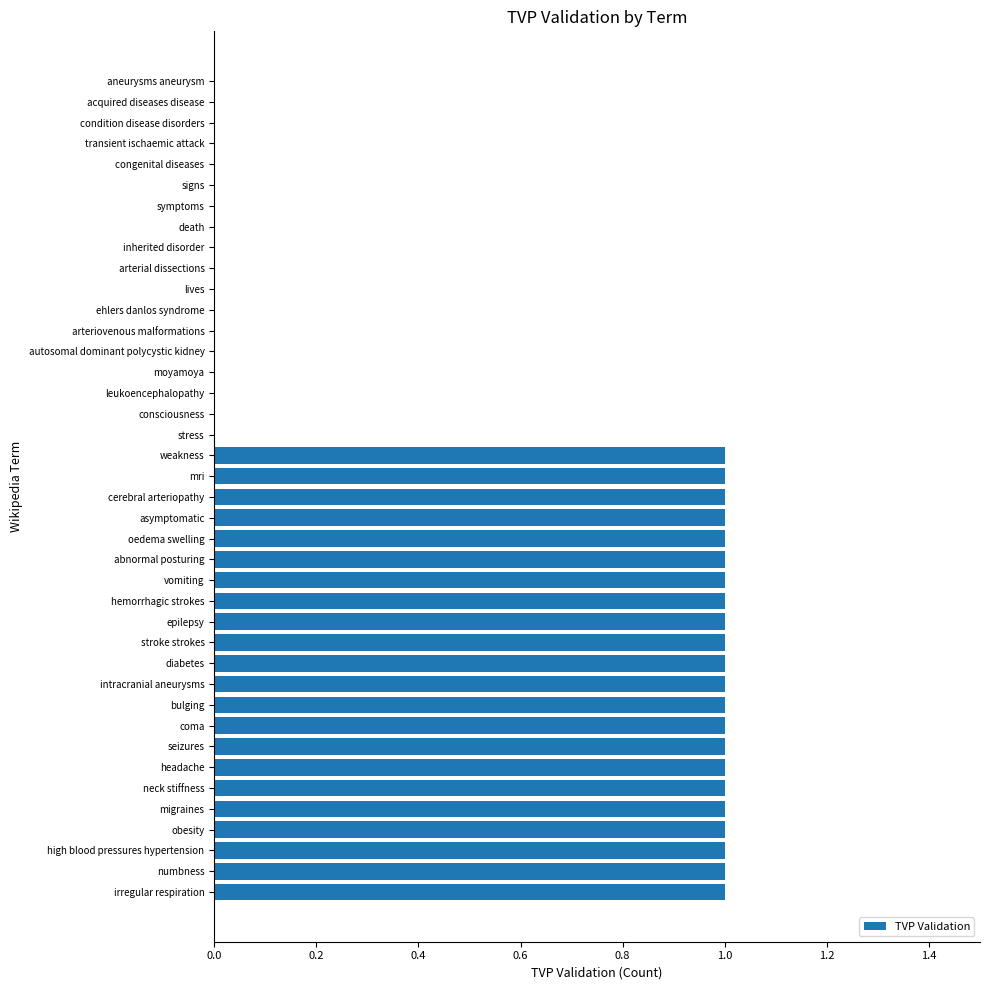

Which has a higher value, asymptomatic or signs?

asymptomatic